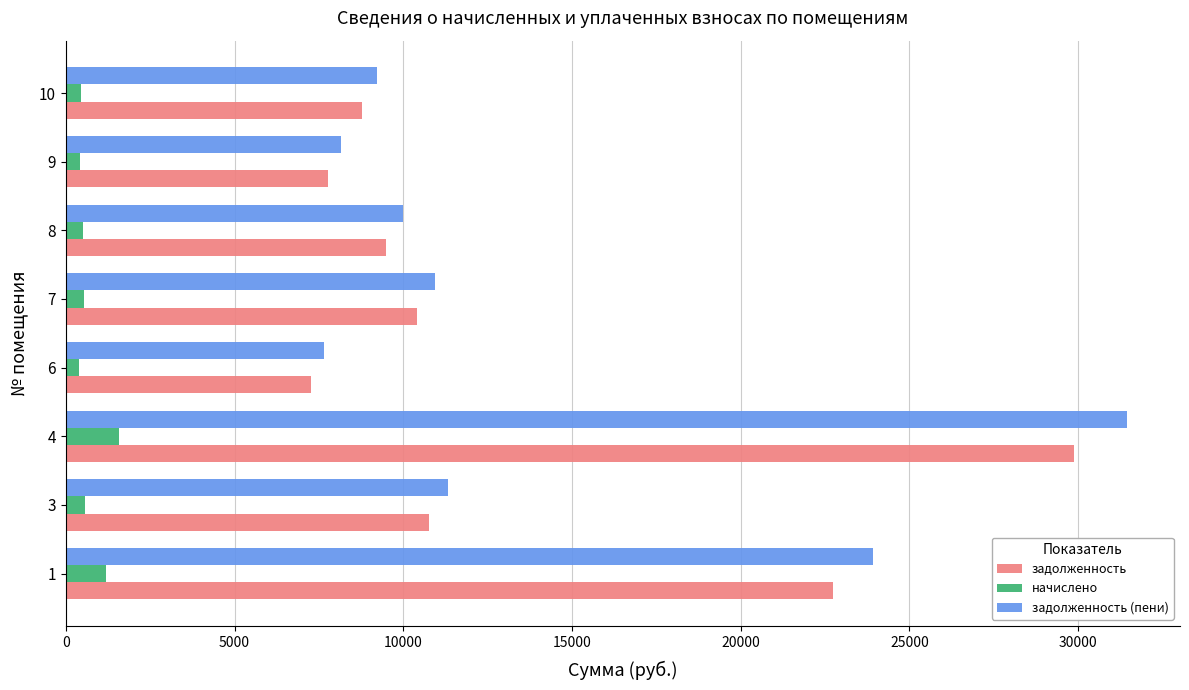

At how many categories does at least one series exceed 15798?

2